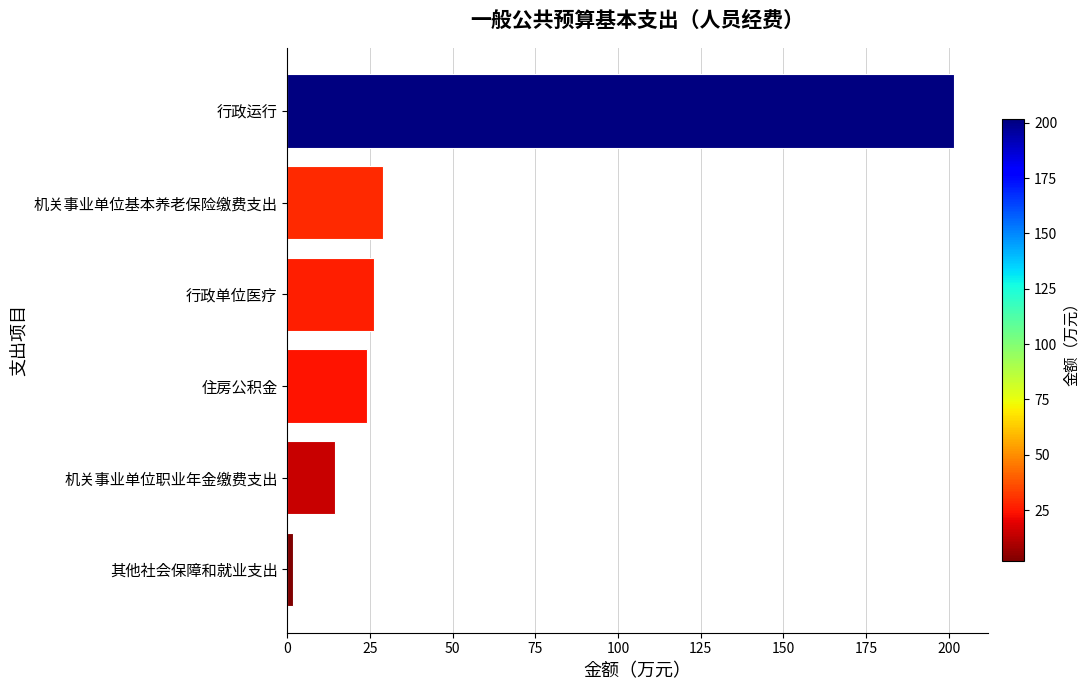

Reading bottom to top, transcribe all the data shown in this chart.

1.8	14.5	24.2	26.2	29.1	201.7